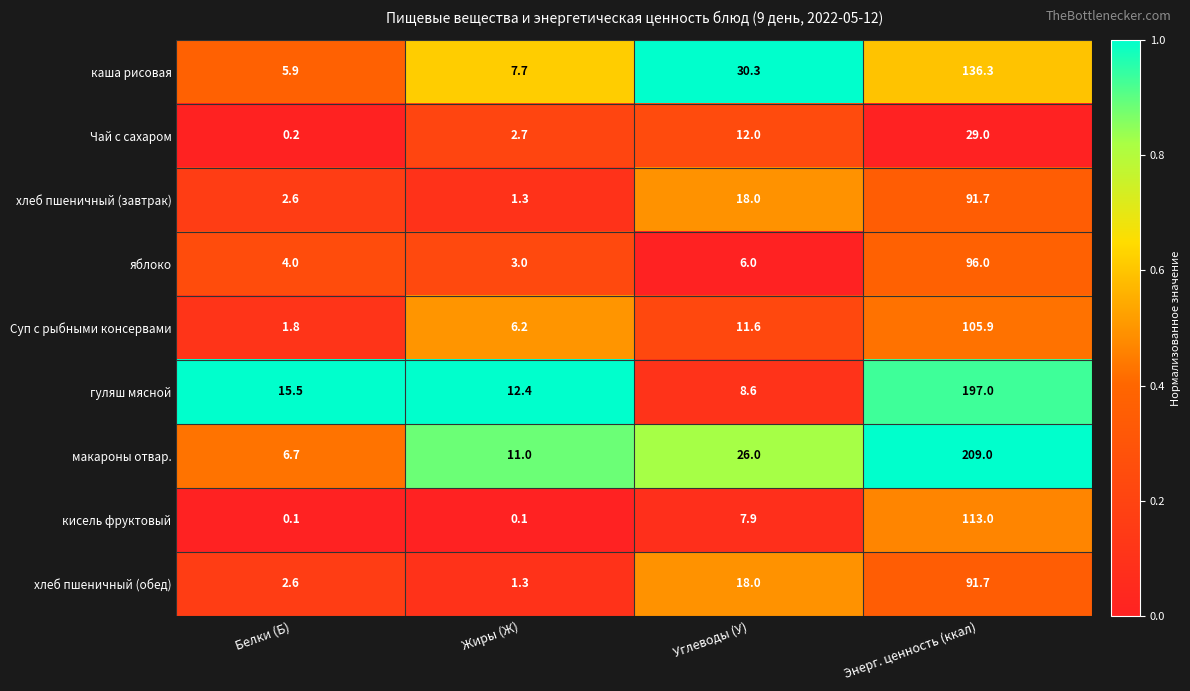

Which series has the largest total across all categories?

макароны отвар.